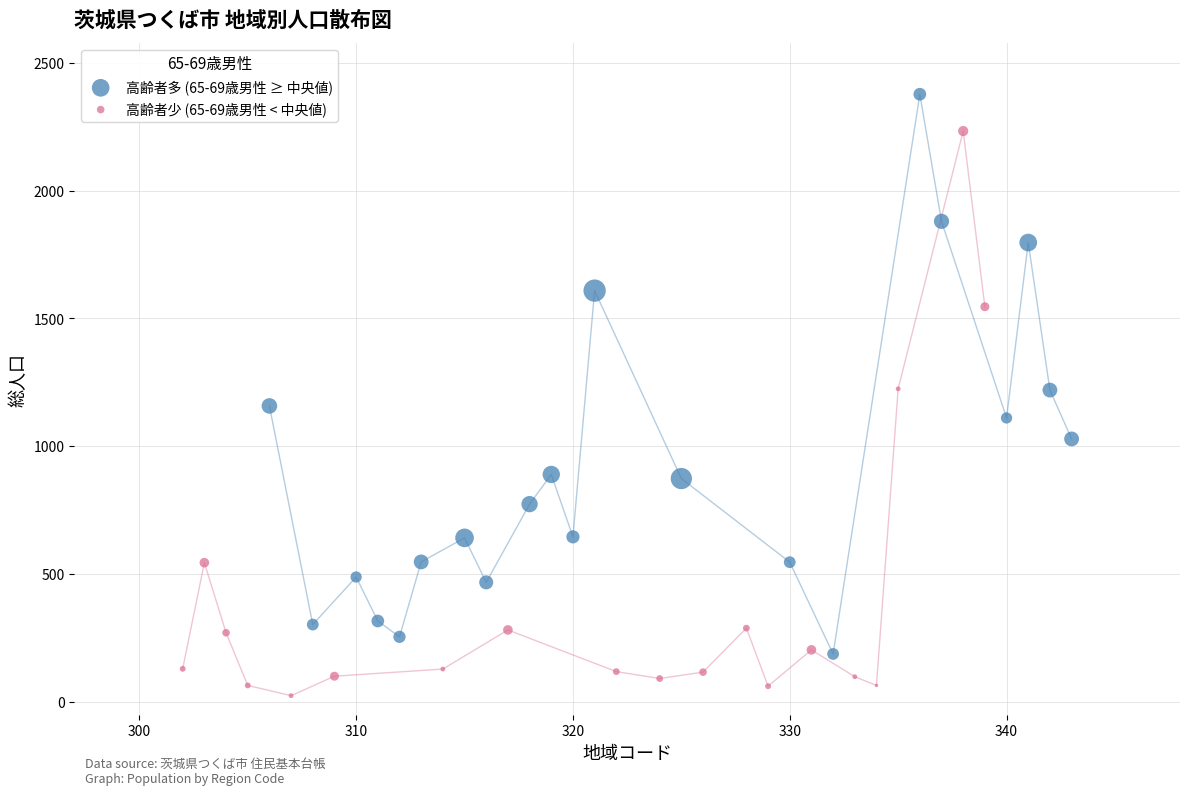

Which series reaches the maximum Y coordinate?

高齢者多 (65-69歳男性 ≥ 中央値)